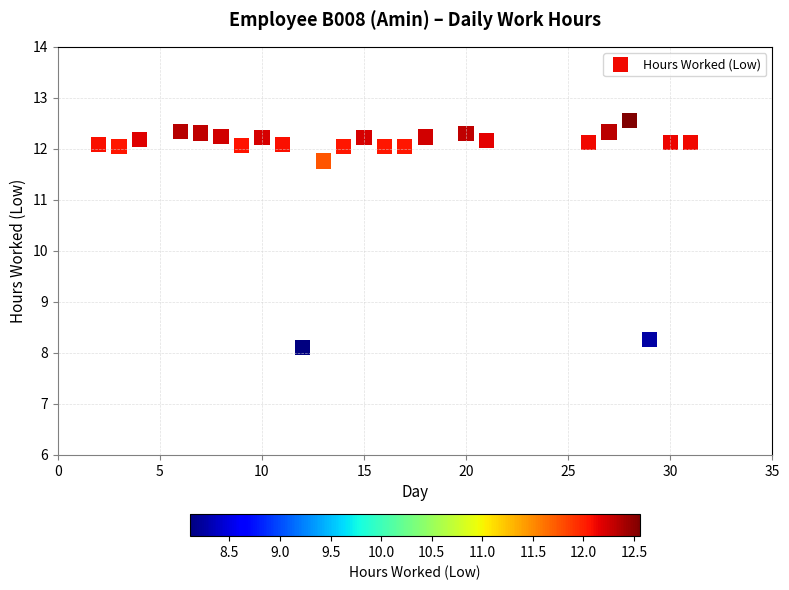

What is the range of X values (max minus min)?

29.0